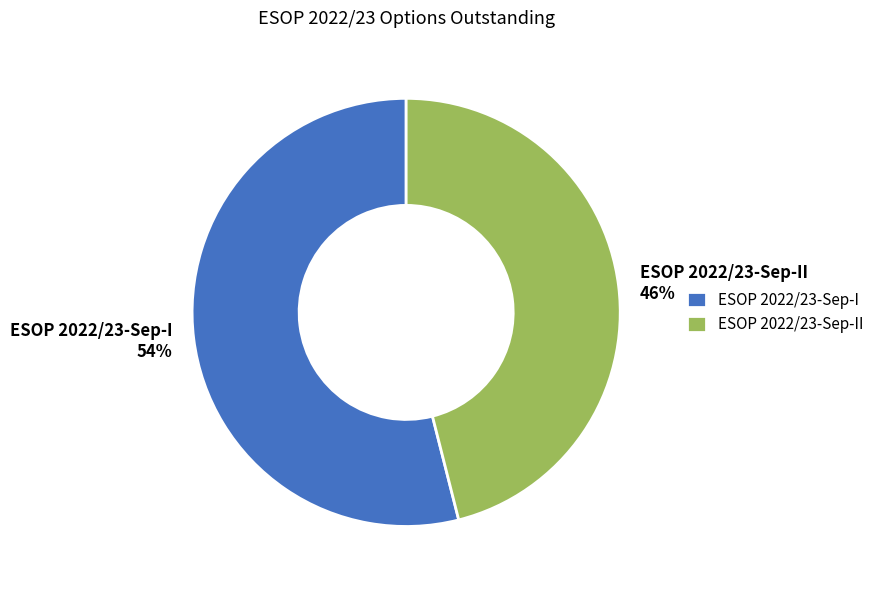

Count the number of slices in the pie.

2